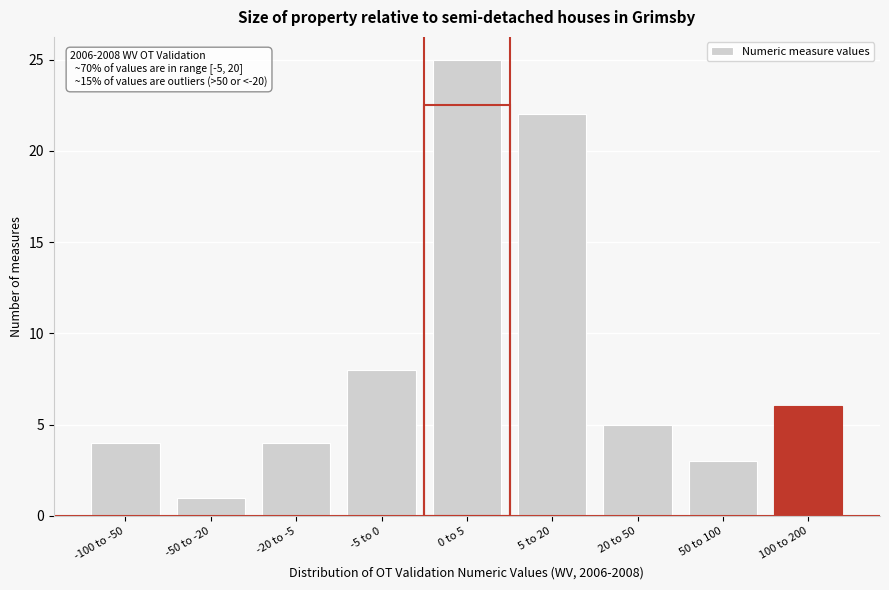

Reading left to right, list all the values displayed in this chart.

4	1	4	8	25	22	5	3	6